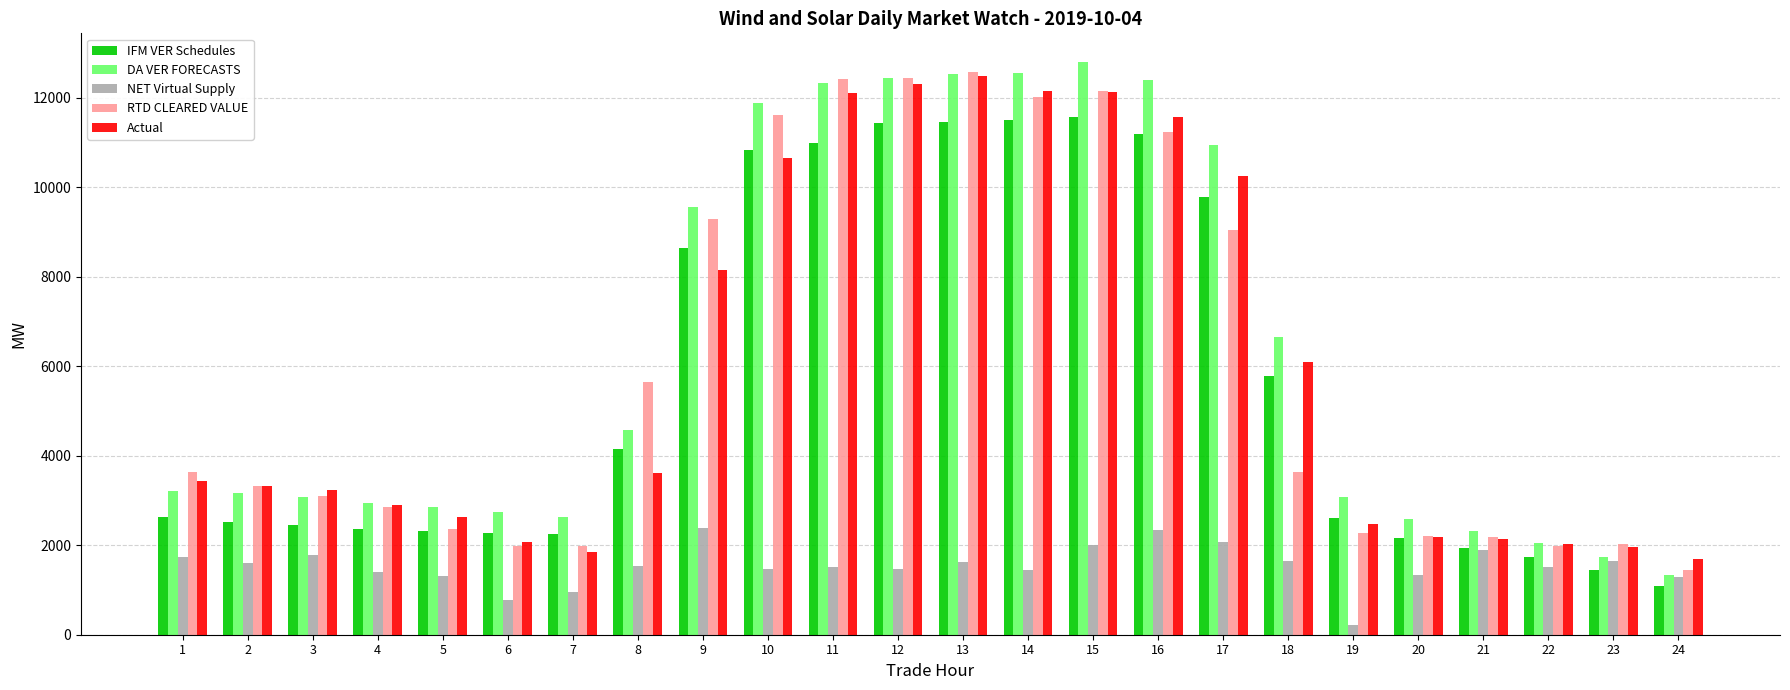

What is the maximum value shown in the chart?

12804.6